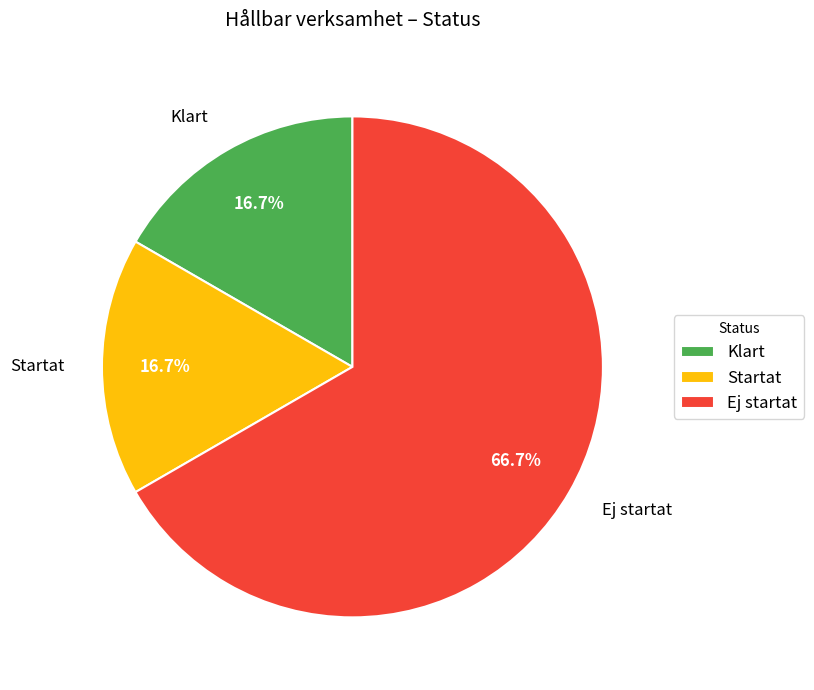

Does Startat account for over 50% of the chart?

No